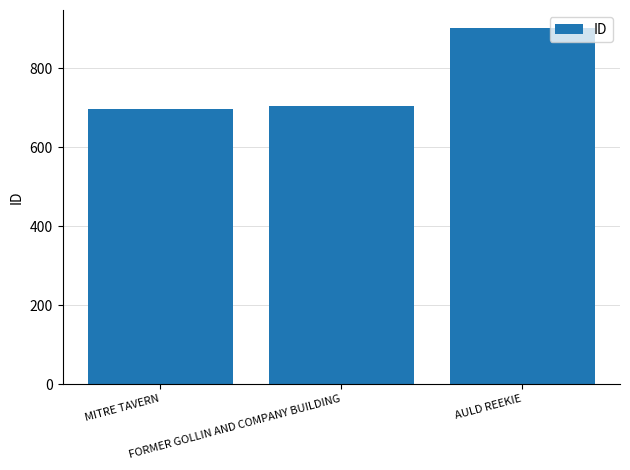

What is the value of the 2nd bar from the left?

705